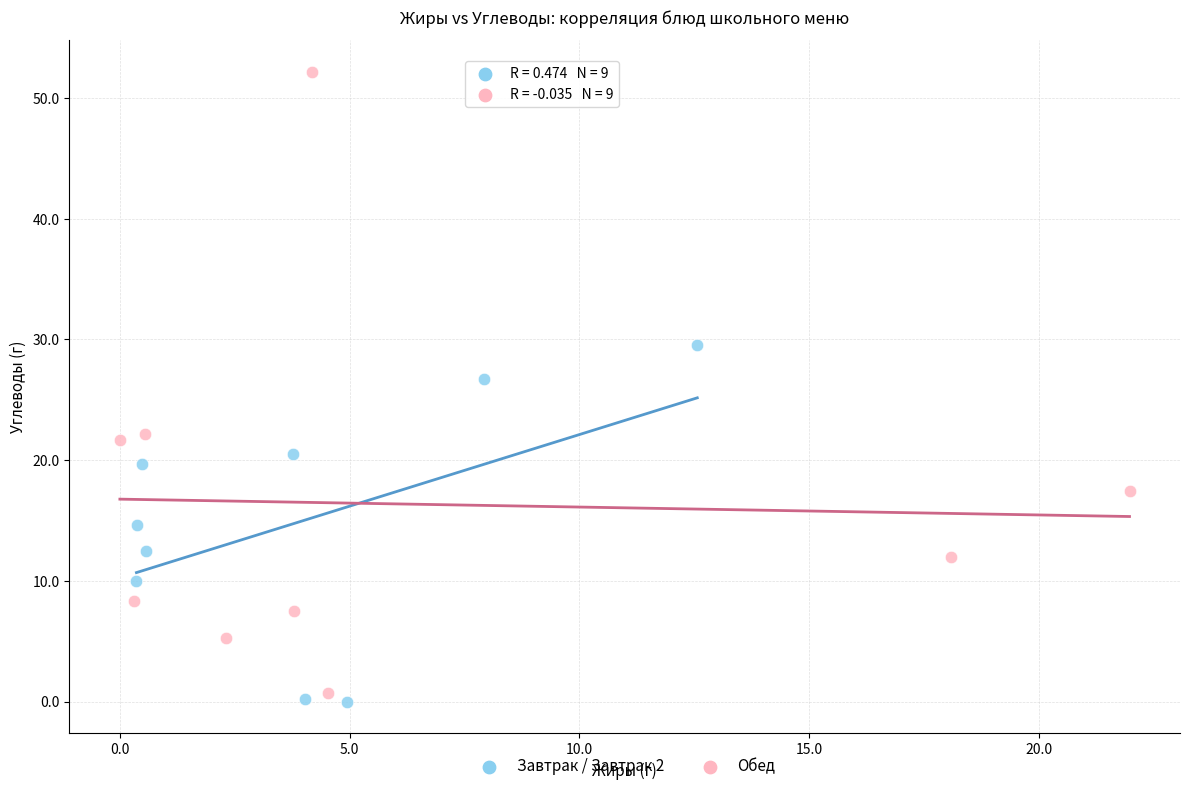

What are all the series names shown in the legend?

Завтрак / Завтрак 2, Обед